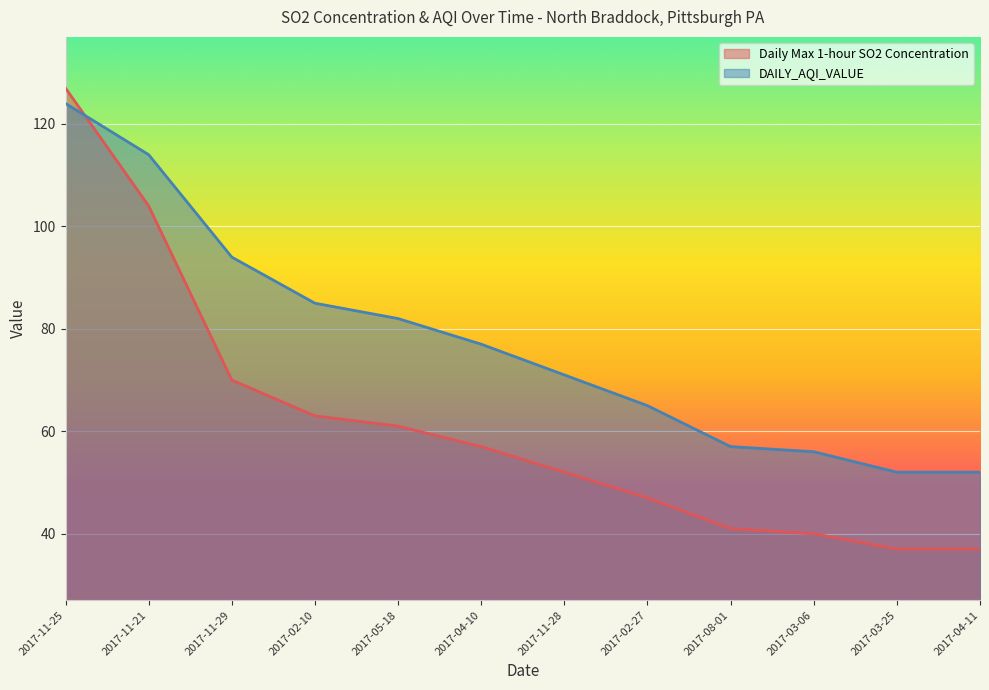

How many values in the Daily Max 1-hour SO2 Concentration series are below 57?

6